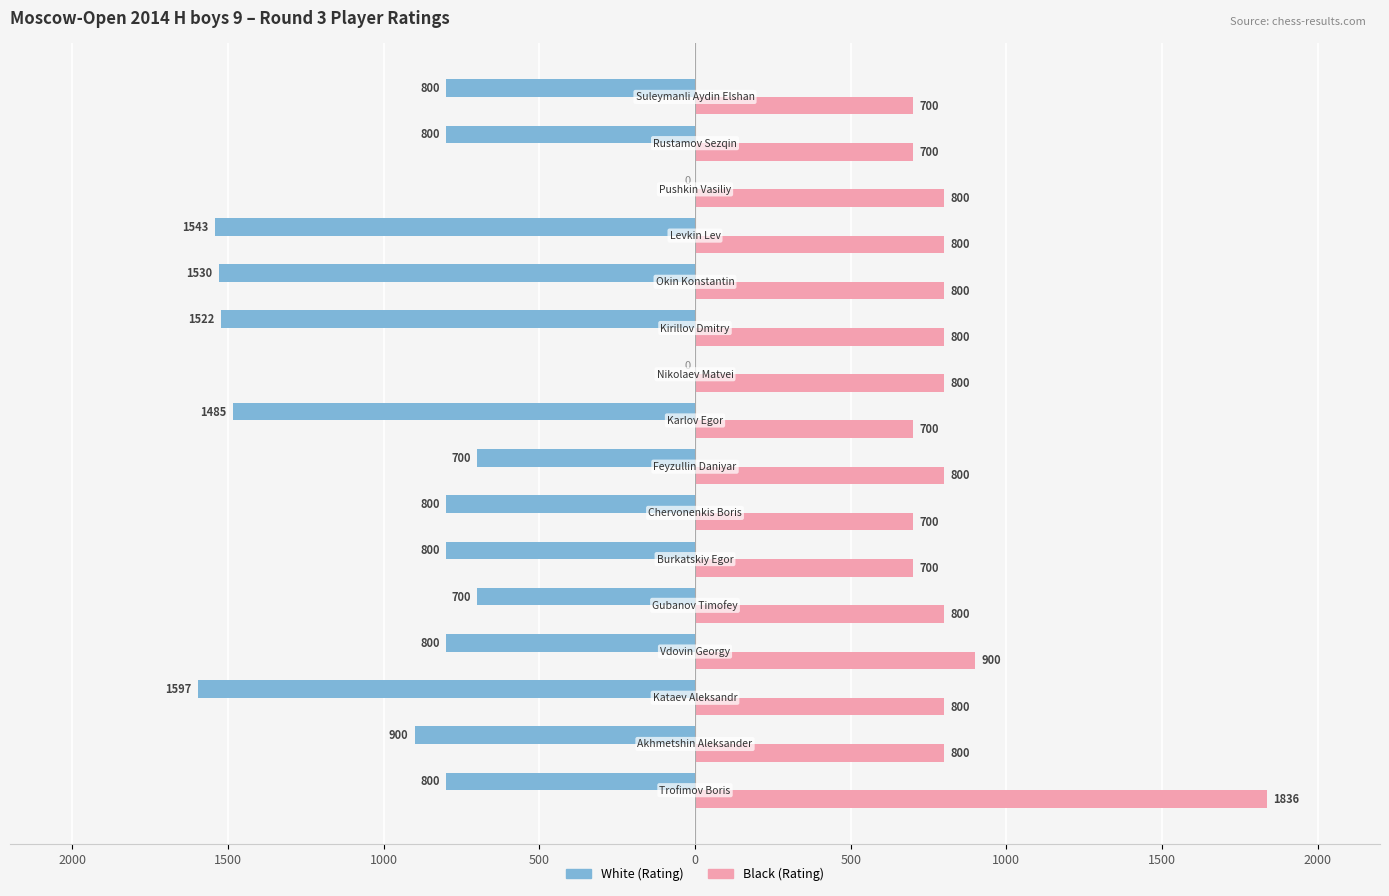

Reading left to right, list all the values displayed in this chart.

White (Rating): -800	-900	-1597	-800	-700	-800	-800	-700	-1485	0	-1522	-1530	-1543	0	-800	-800
Black (Rating): 1836	800	800	900	800	700	700	800	700	800	800	800	800	800	700	700